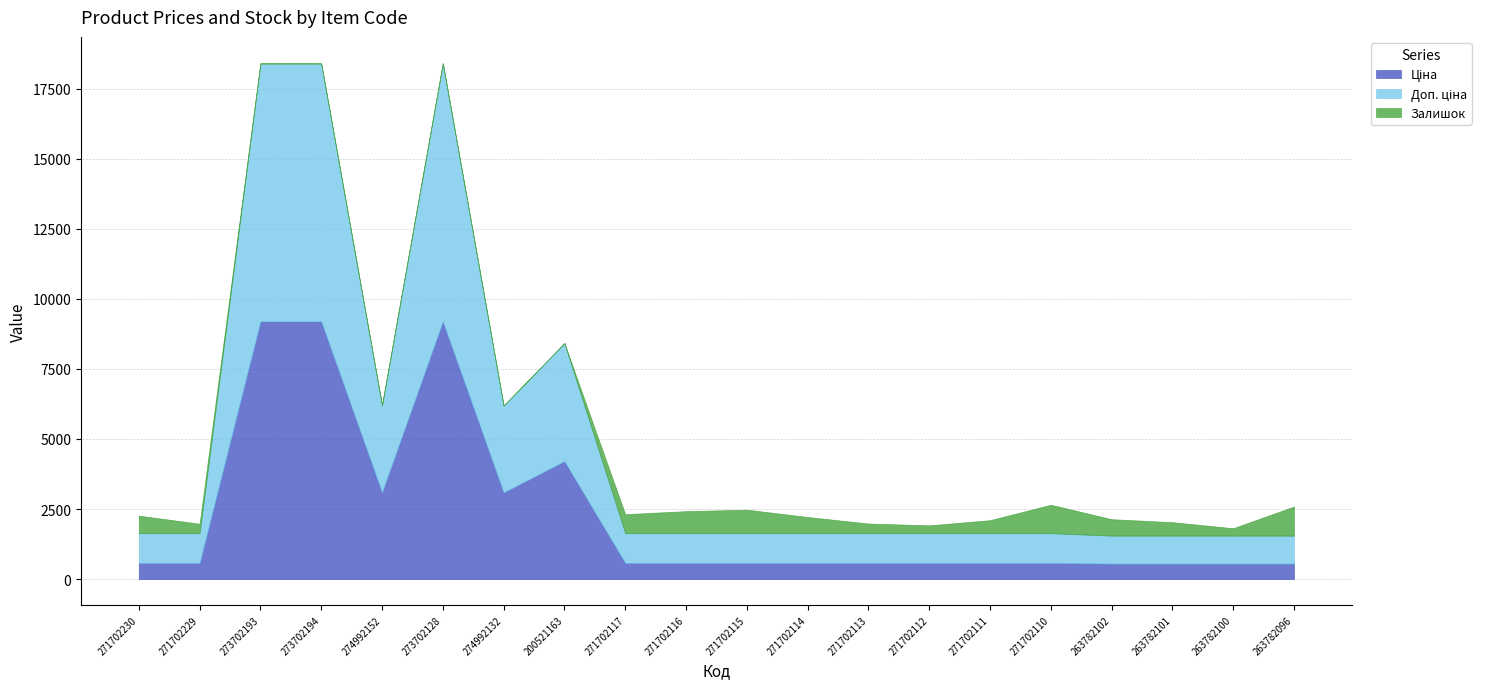

What is the average value of the Доп. ціна series?

2628.9